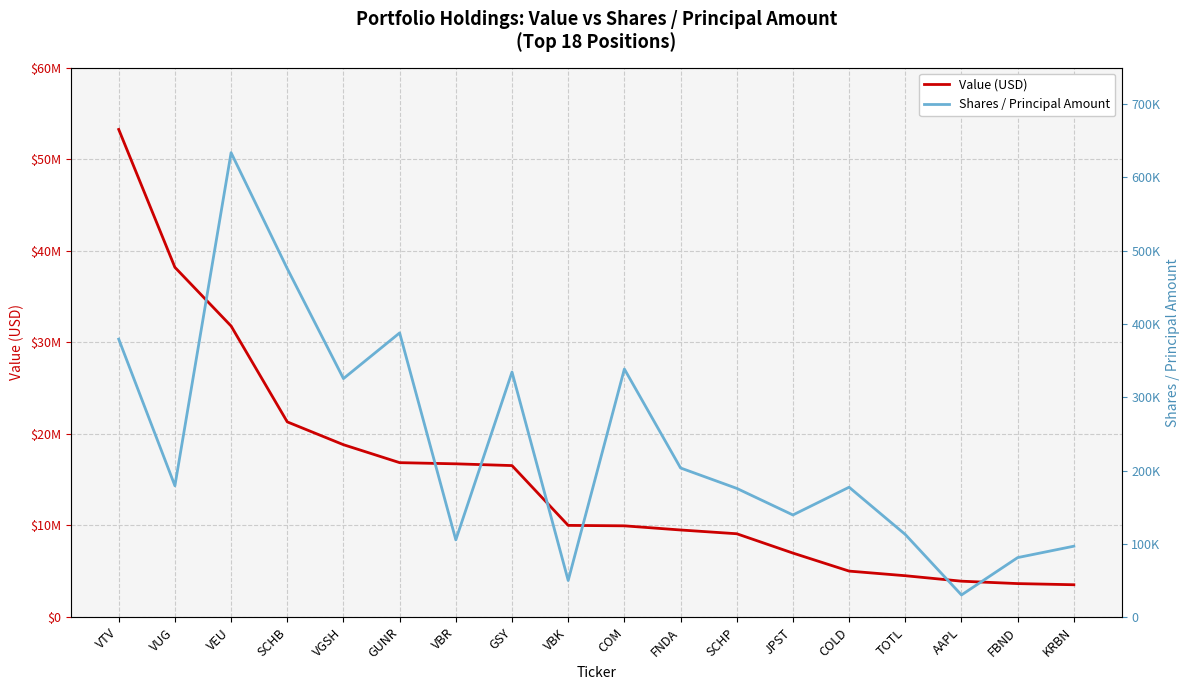

At which label is Shares / Principal Amount closest to 331984?

GSY